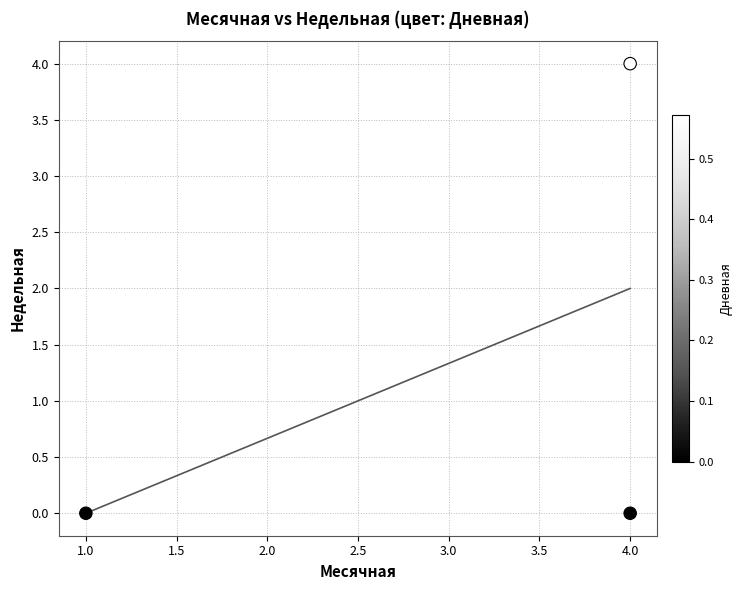

What is the range of Y values (max minus min)?

4